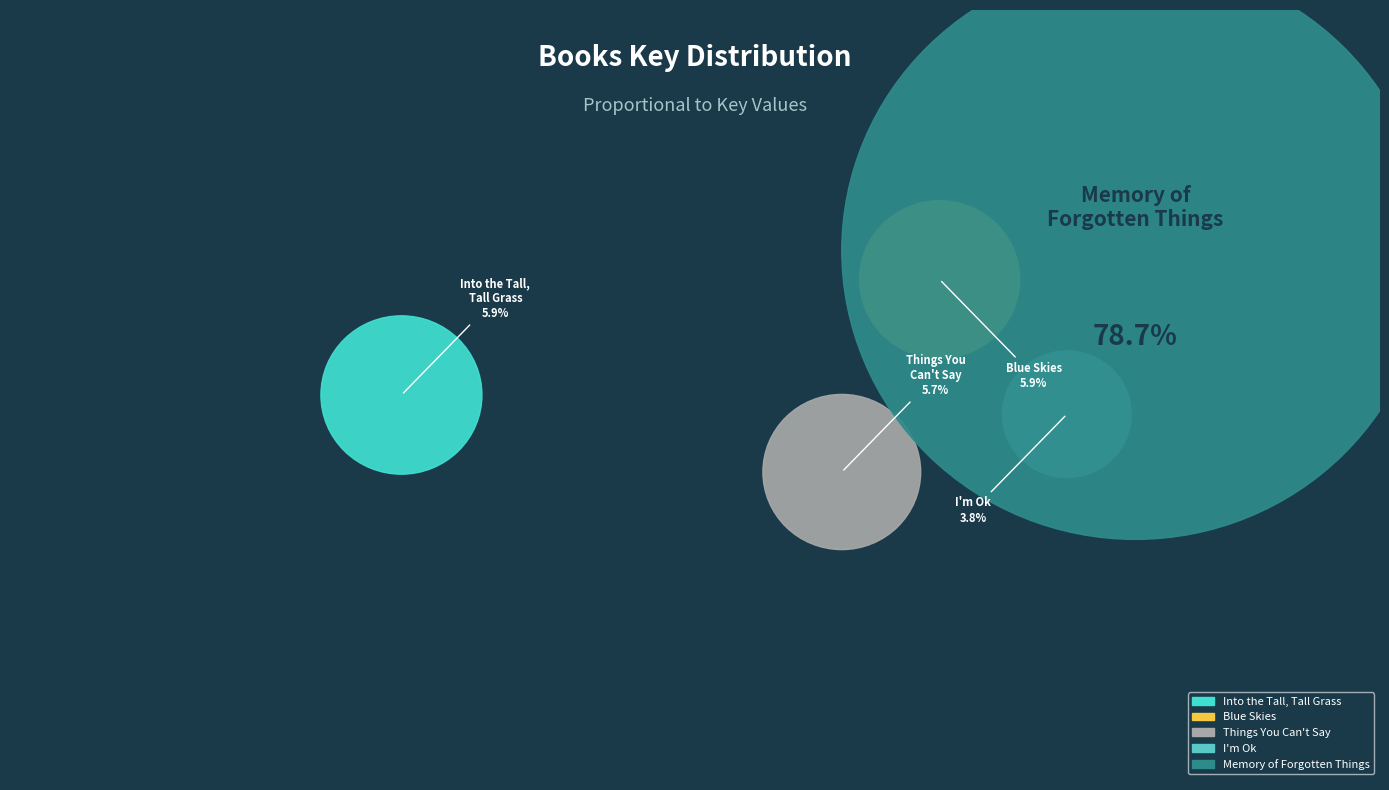

Does any single category account for the majority?

Yes